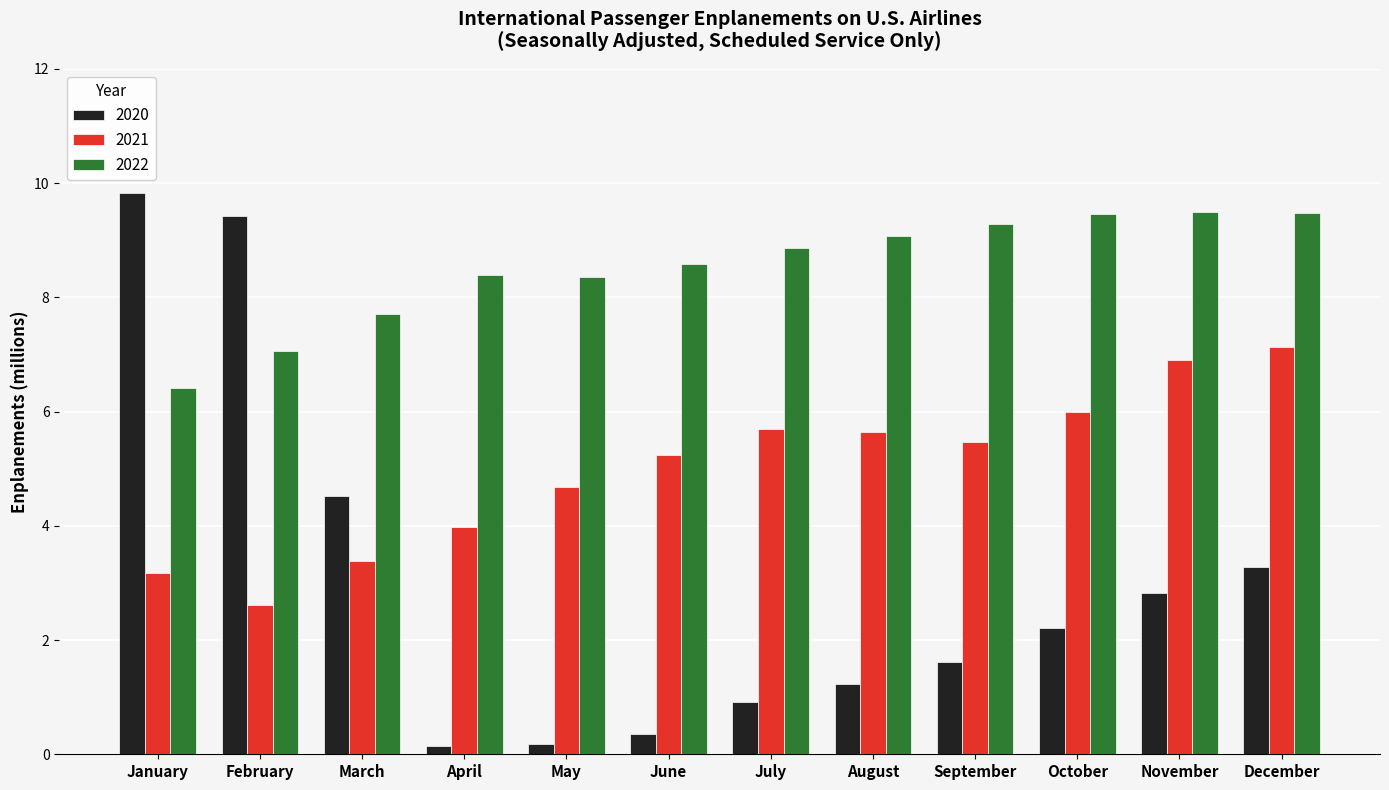

The 2022 series shows 2.6 at December. True or false?

False